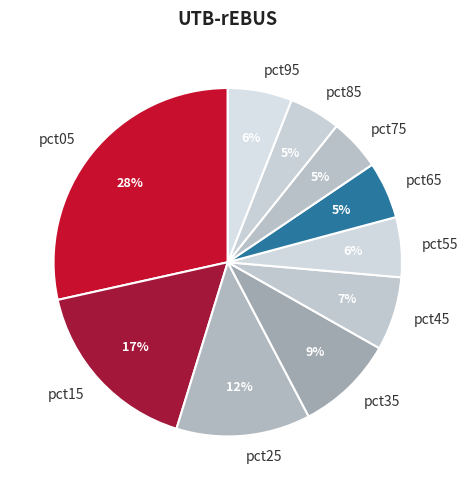

Between pct25 and pct35, which is larger?

pct25